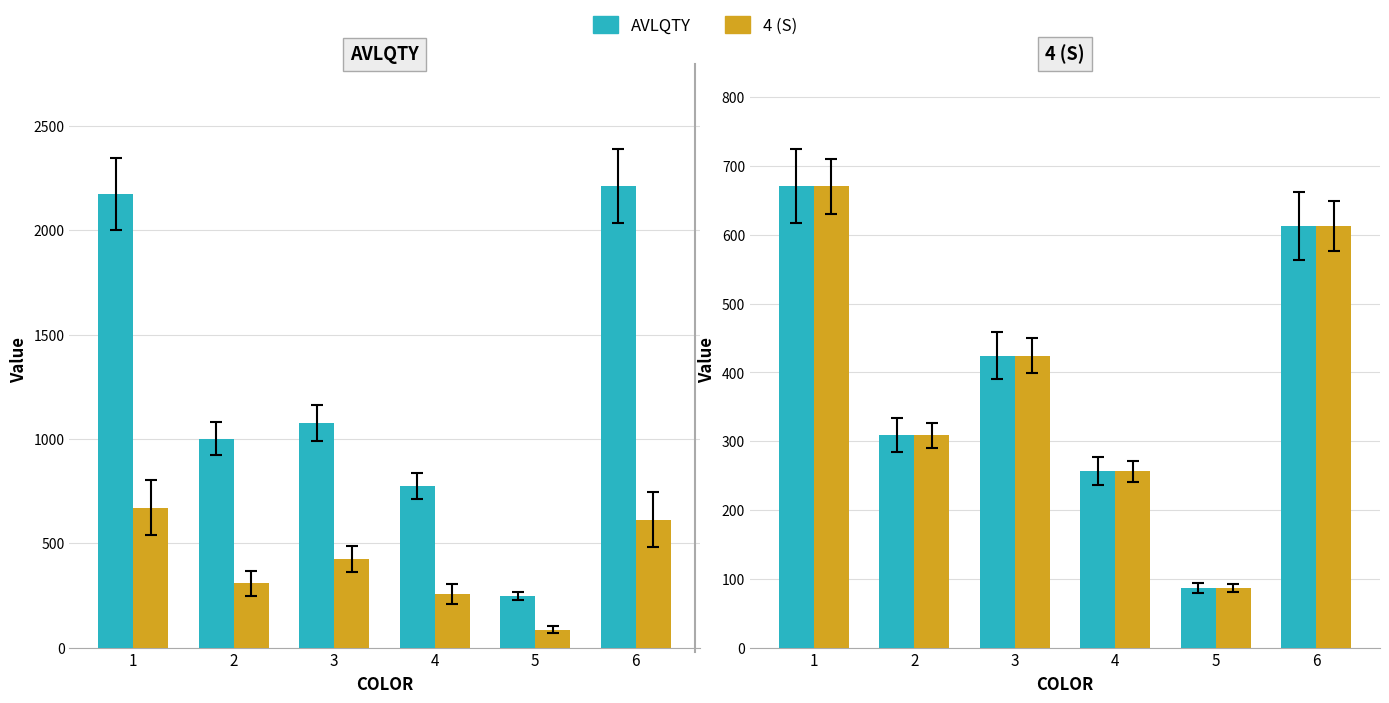

Which series has the largest total across all categories?

AVLQTY